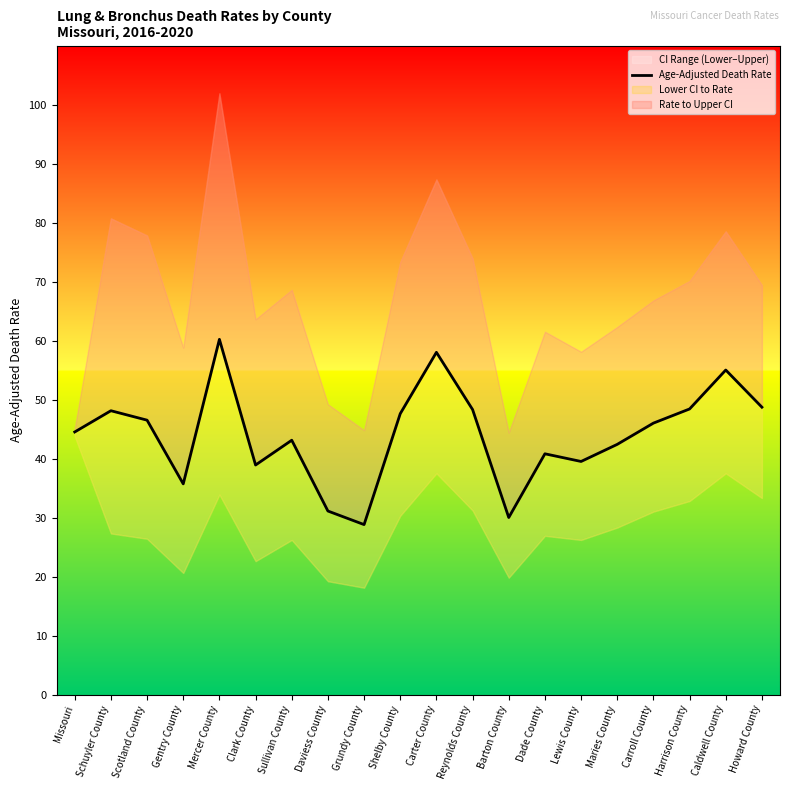

Reading left to right, list all the values displayed in this chart.

44.5	48.1	46.5	35.7	60.2	38.9	43.1	31.1	28.8	47.6	58.0	48.3	30.0	40.8	39.5	42.4	46.0	48.4	55.0	48.7